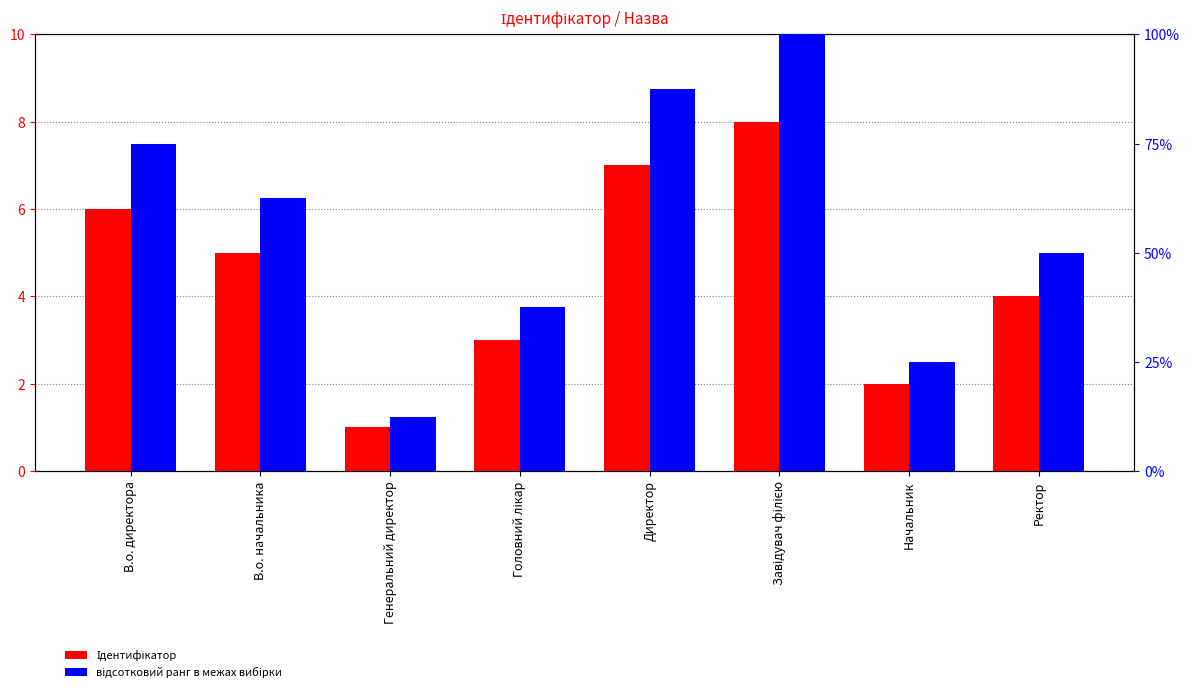

Reading left to right, what are all the values shown in this chart?

Ідентифікатор: В.о. директора=6.0	В.о. начальника=5.0	Генеральний директор=1.0	Головний лікар=3.0	Директор=7.0	Завідувач філією=8.0	Начальник=2.0	Ректор=4.0
відсотковий ранг: В.о. директора=75.0	В.о. начальника=62.5	Генеральний директор=12.5	Головний лікар=37.5	Директор=87.5	Завідувач філією=100.0	Начальник=25.0	Ректор=50.0